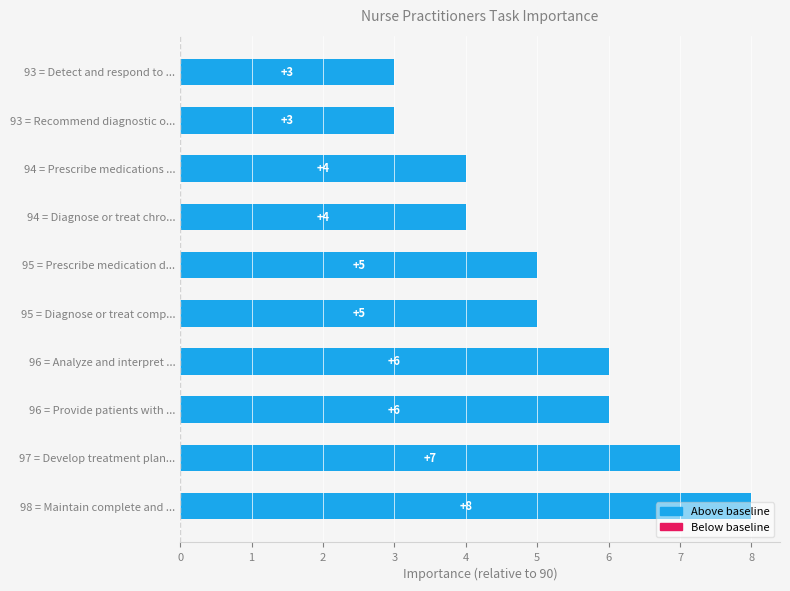

Is it true that the value at 98 = Maintain complete and ... is 11?

False